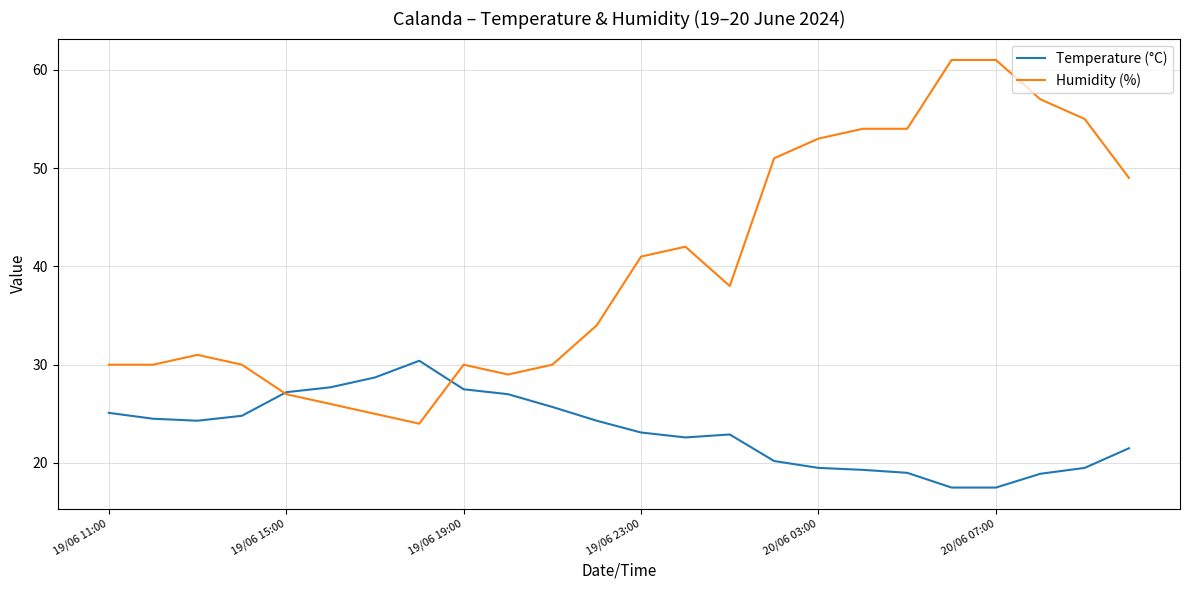

What is the highest value of the Temperature (°C) series?

30.4